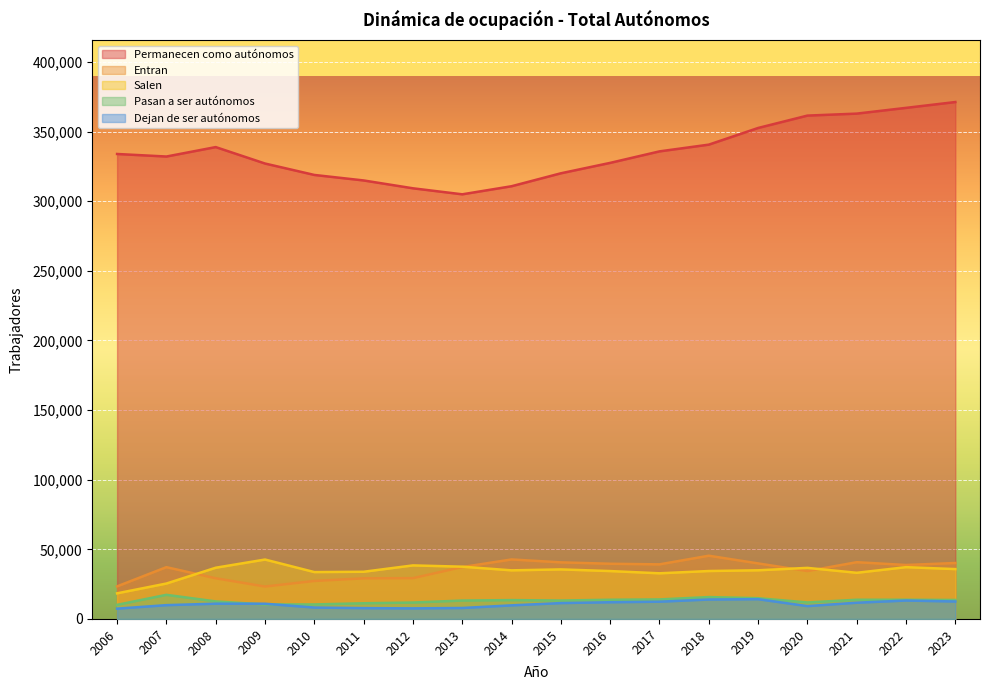

Reading left to right, list all the values displayed in this chart.

Permanecen como autónomos: 2006=333955	2007=332124	2008=338901	2009=327093	2010=318896	2011=314937	2012=309304	2013=304984	2014=310790	2015=320083	2016=327564	2017=335822	2018=340663	2019=352634	2020=361523	2021=362947	2022=367074	2023=371264
Entran: 2006=23404	2007=37201	2008=29221	2009=23278	2010=27289	2011=29164	2012=29298	2013=37275	2014=42738	2015=40652	2016=39654	2017=39217	2018=45420	2019=39892	2020=34398	2021=40765	2022=38761	2023=40192
Salen: 2006=18409	2007=25440	2008=36786	2009=42674	2010=33669	2011=33900	2012=38459	2013=37540	2014=34915	2015=35586	2016=34391	2017=32789	2018=34425	2019=34954	2020=36683	2021=33154	2022=37198	2023=35806
Pasan a ser autónomos: 2006=10124	2007=17333	2008=12587	2009=10392	2010=10426	2011=11266	2012=11797	2013=13220	2014=13540	2015=13232	2016=13792	2017=14021	2018=15711	2019=14906	2020=11851	2021=13790	2022=13787	2023=13625
Dejan de ser autónomos: 2006=7408	2007=9919	2008=10971	2009=10942	2010=8198	2011=7774	2012=7604	2013=7875	2014=9774	2015=11399	2016=12012	2017=12399	2018=13972	2019=14206	2020=9226	2021=11671	2022=13230	2023=12552